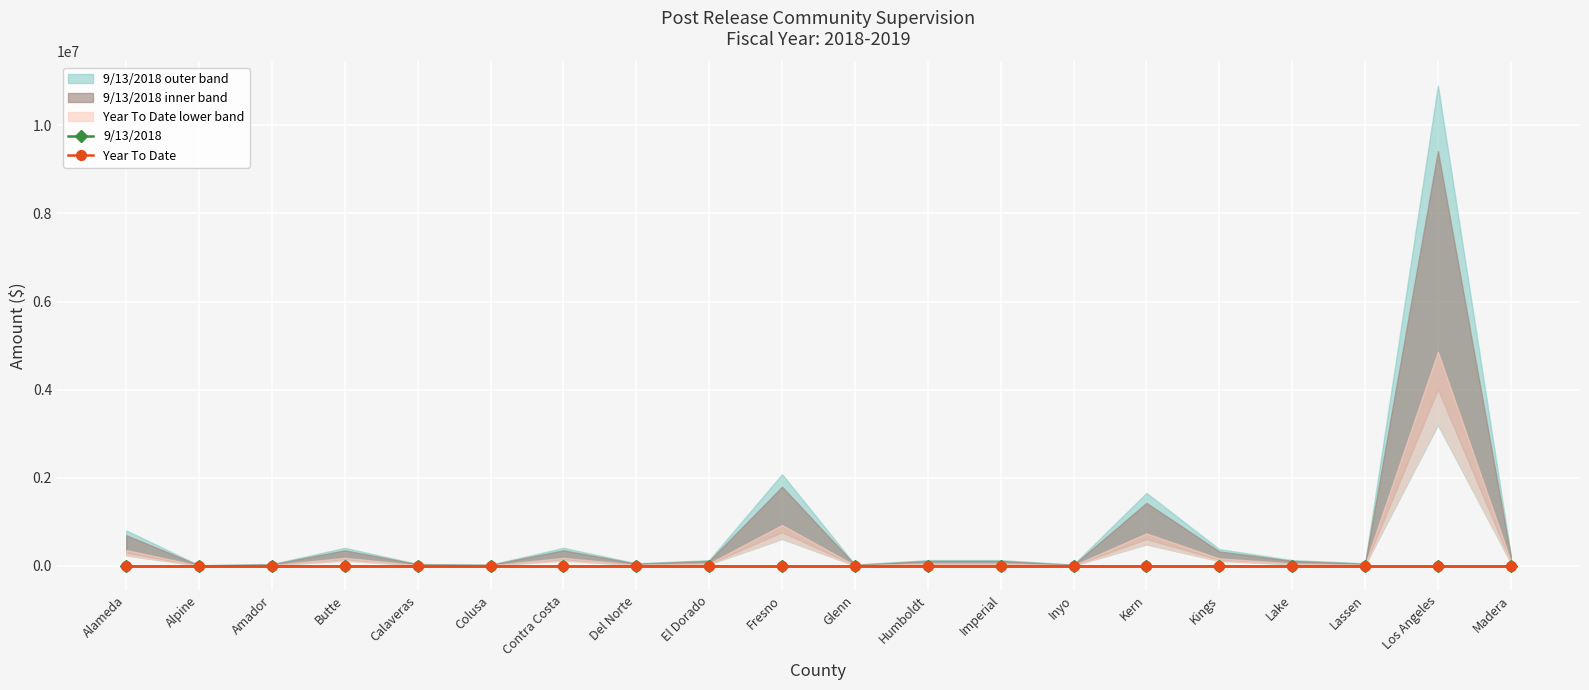

What is the sum of all 9/13/2018 values?

3.6